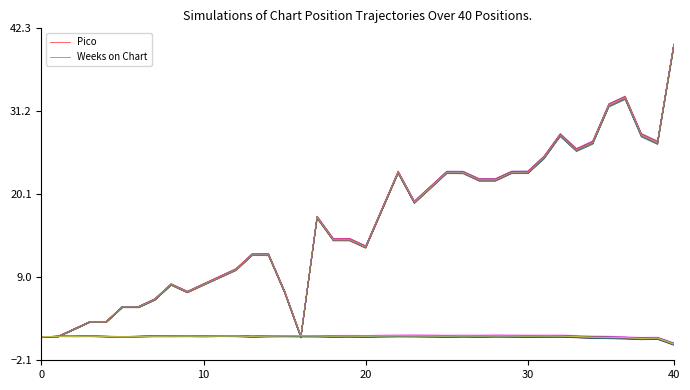

How many series are shown in this chart?

2